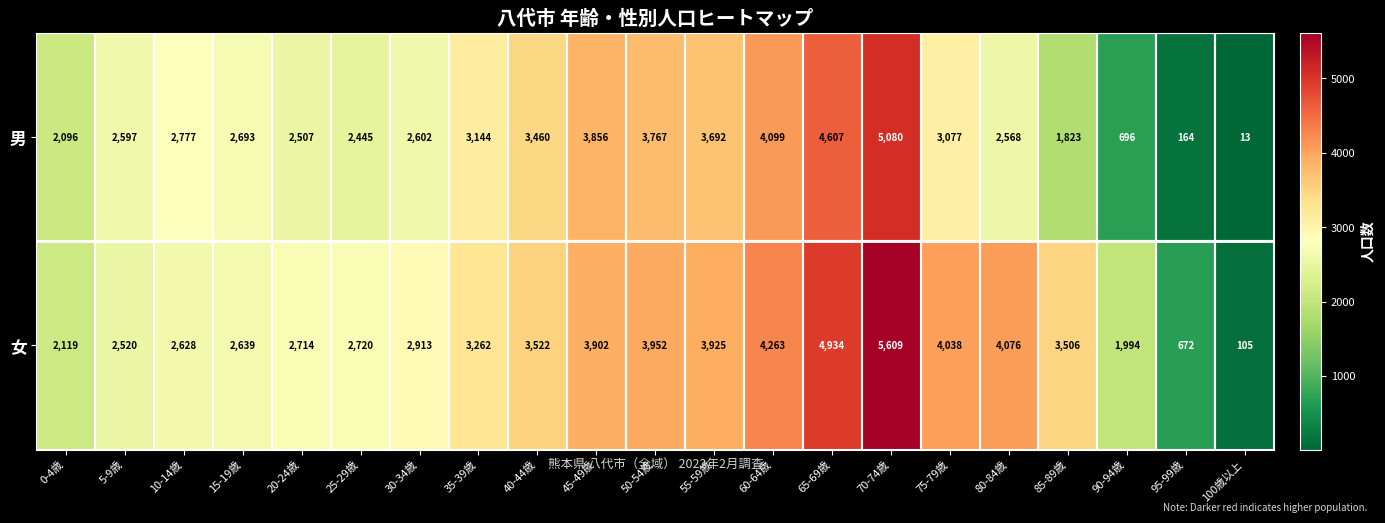

Is the value of 男 at 30-34歳 greater than the value of 女 at 10-14歳?

No